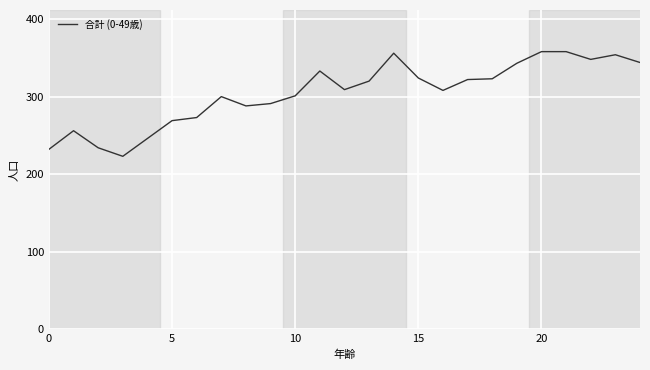

What is the difference between the maximum and minimum values?

135